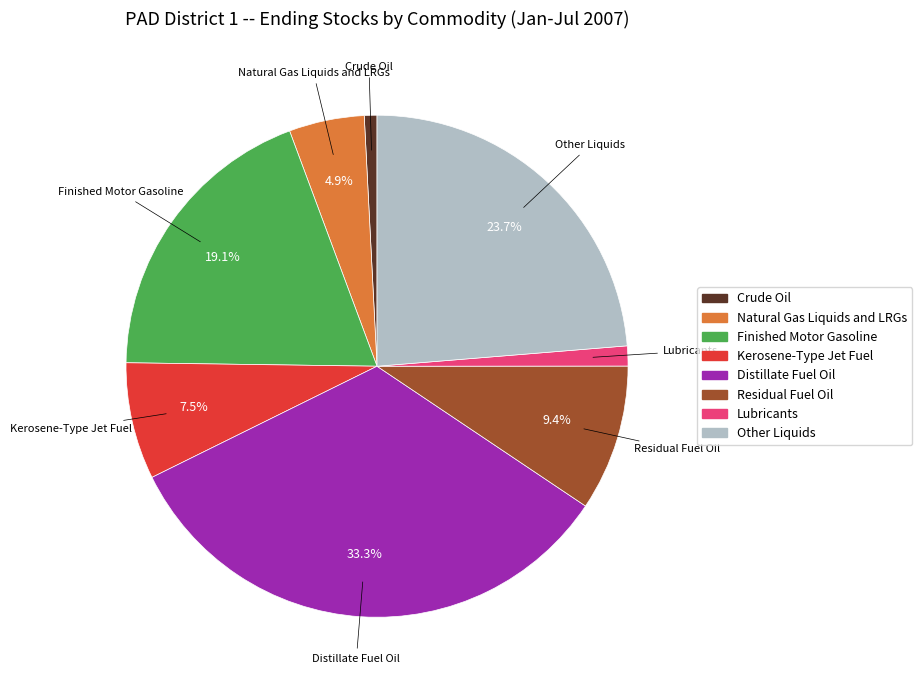

How many segments does this pie chart have?

8